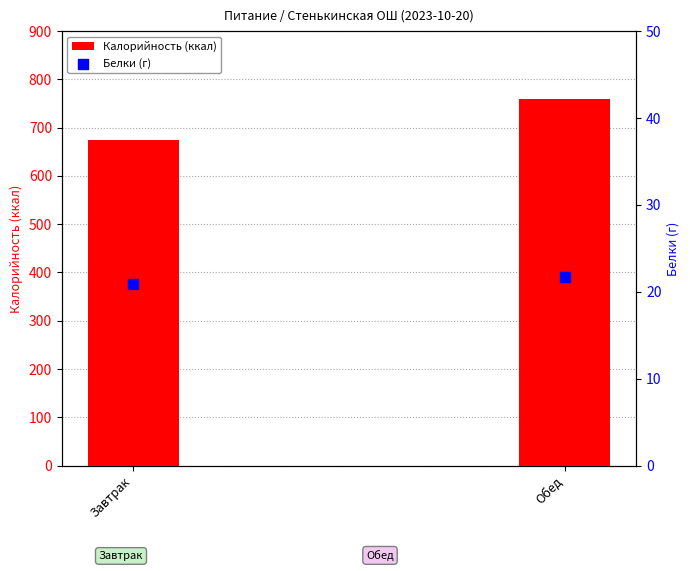

Is the value of Калорийность (ккал) at Завтрак greater than the value of Белки (г) at Обед?

Yes